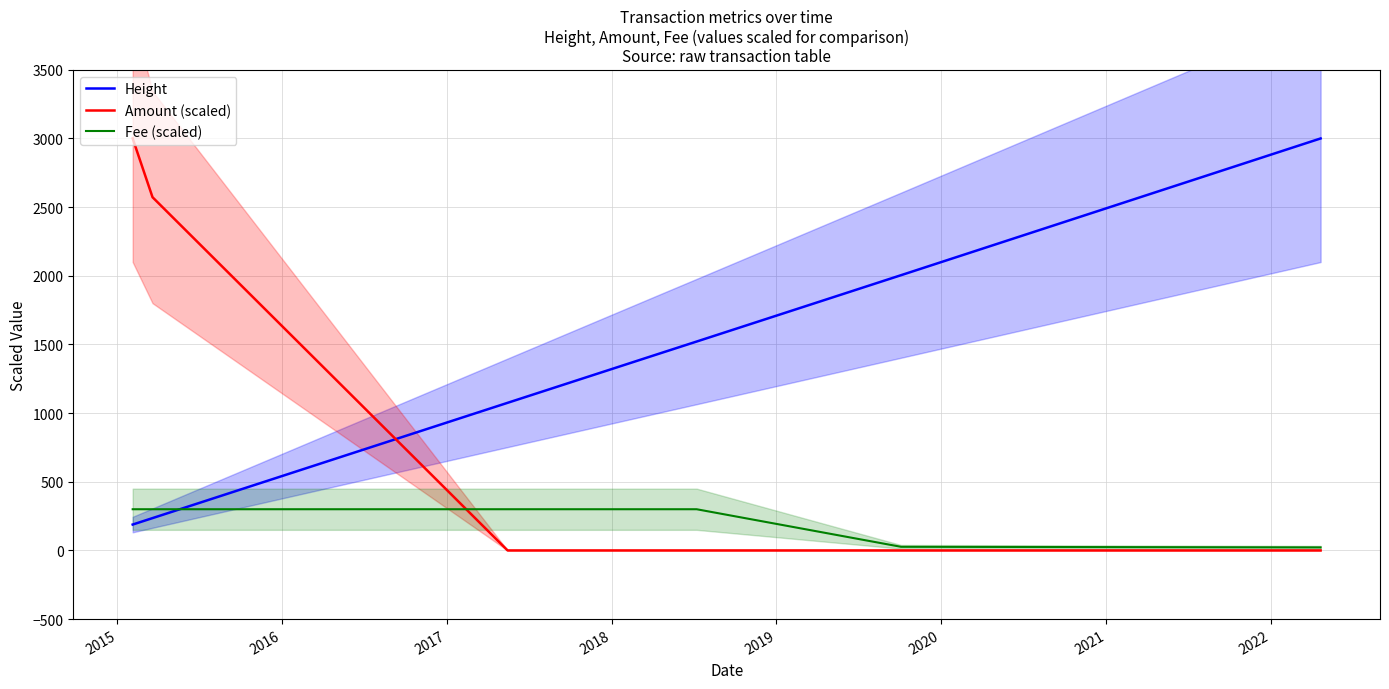

Does the chart have visible grid lines?

Yes